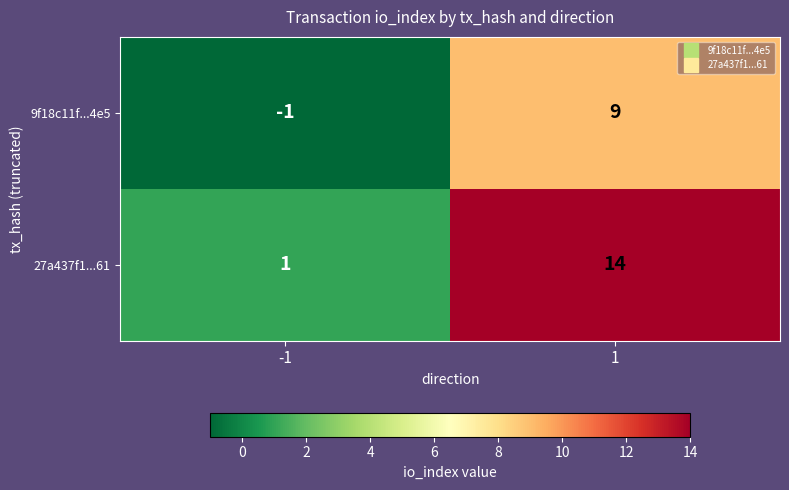

Rank the categories by 27a437f1...61 value from highest to lowest.

1, -1